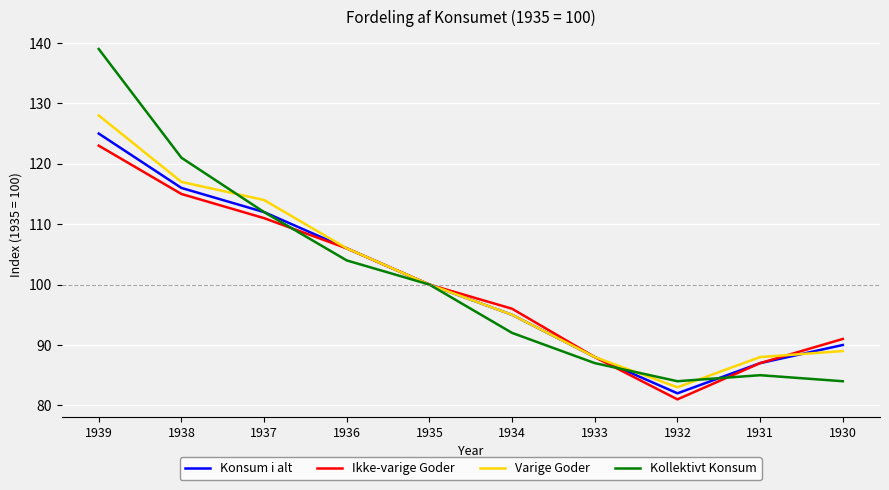

At which label is Kollektivt Konsum closest to 111?

1937